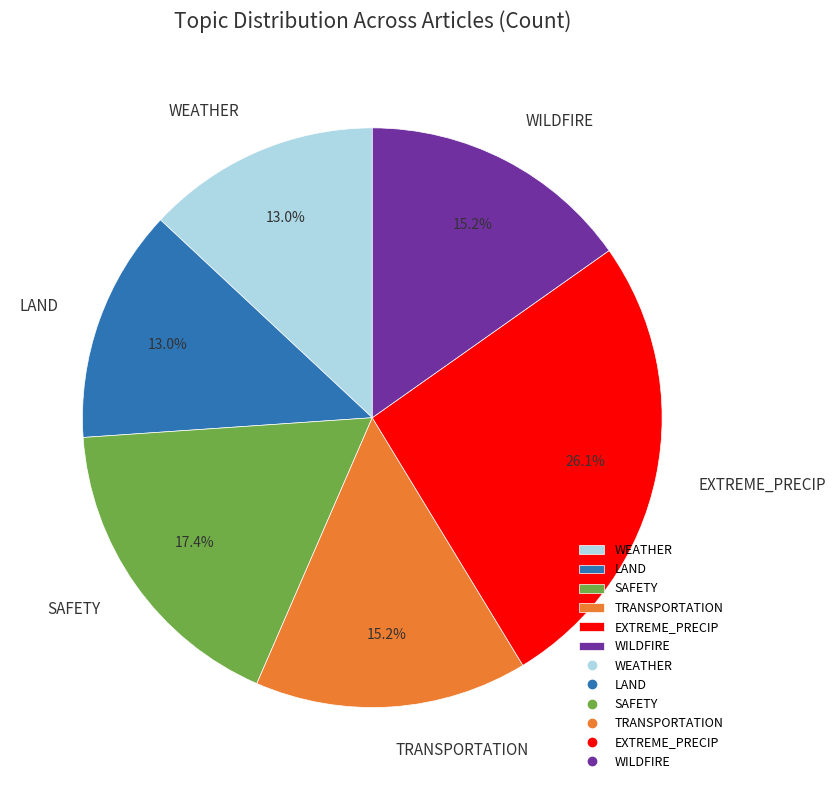

Is there any slice that represents more than half of the pie?

No